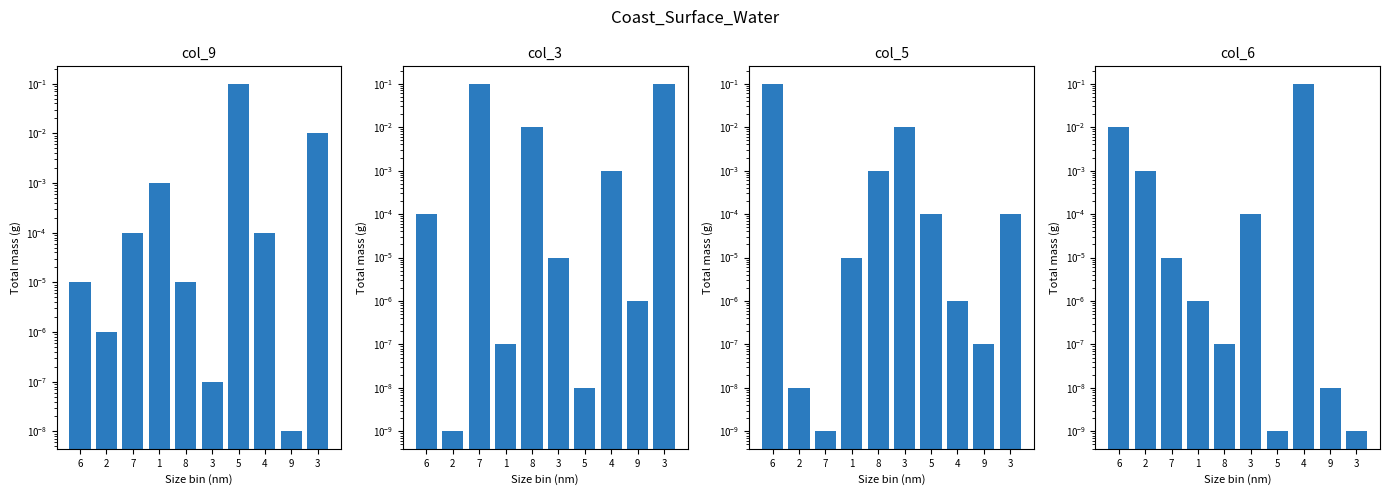

Which series has the widest spread of values?

col_3